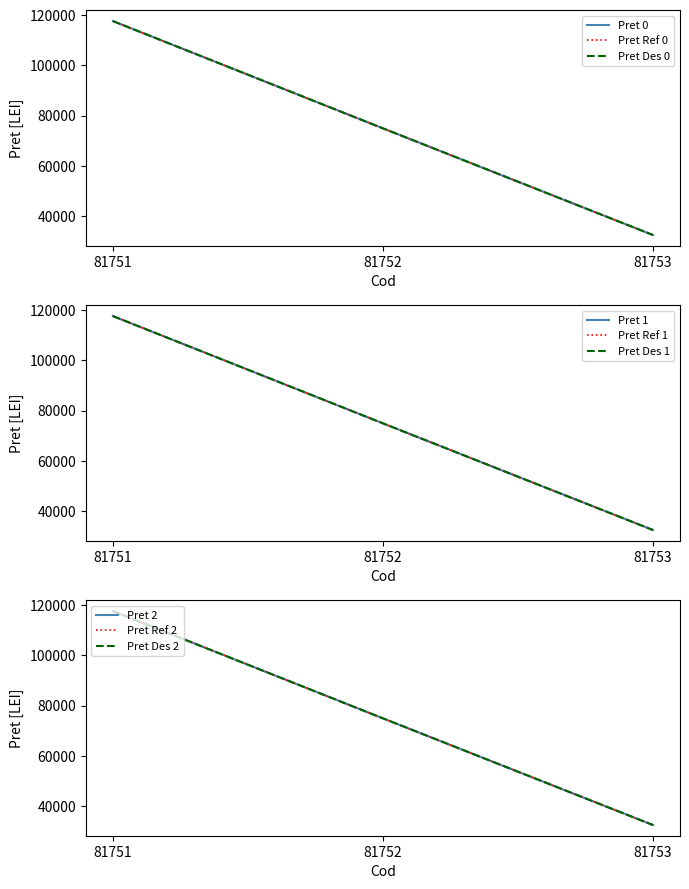

What is the minimum value shown in the chart?

32470